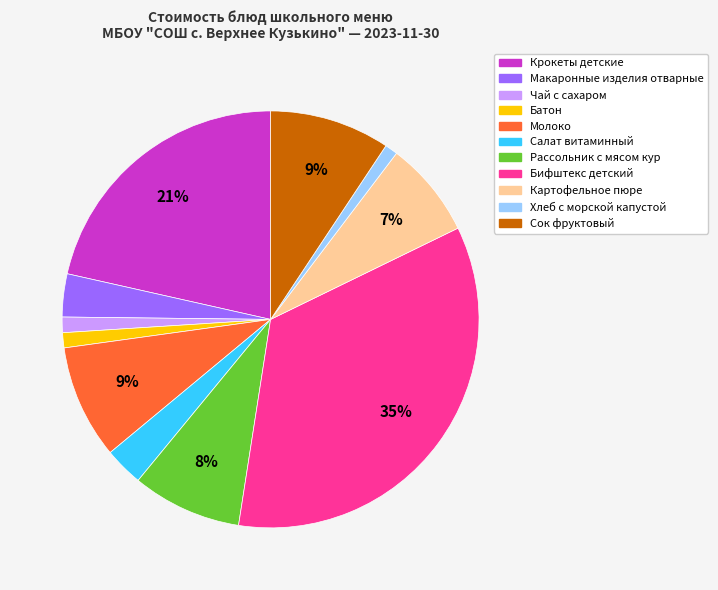

Count the number of slices in the pie.

11